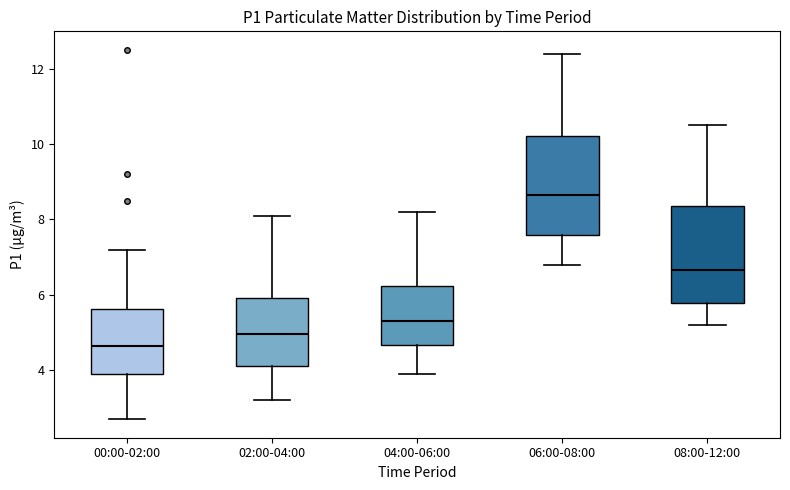

Reading left to right, read every box against the y-axis: the position of its median line, the range the box covers, and the ends of its whiskers. The values are not printed on the chart, so give them approximately, as read against the axis.

00:00-02:00: median 4.6, box 4.0 to 5.6, whiskers 2.8 to 7.2
02:00-04:00: median 5.0, box 4.2 to 6.0, whiskers 3.2 to 8.2
04:00-06:00: median 5.4, box 4.6 to 6.2, whiskers 4.0 to 8.2
06:00-08:00: median 8.6, box 7.6 to 10.2, whiskers 6.8 to 12.4
08:00-12:00: median 6.6, box 5.8 to 8.4, whiskers 5.2 to 10.6